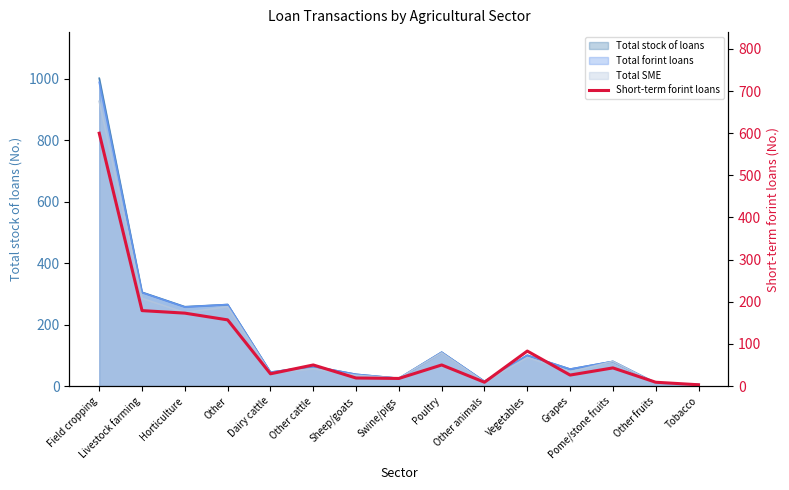

What position from the right is Grapes?

4